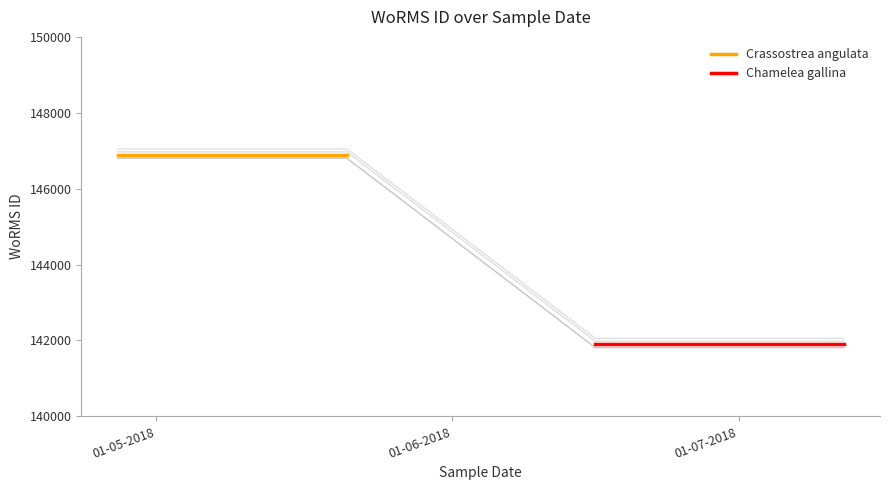

Which series has the largest total across all categories?

Crassostrea angulata